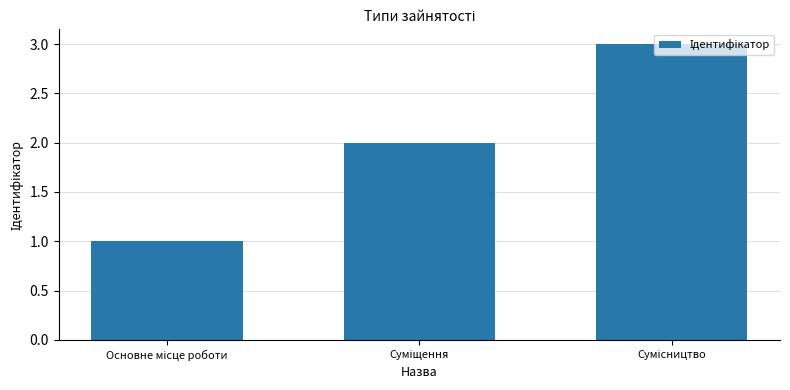

What is the greatest value displayed?

3